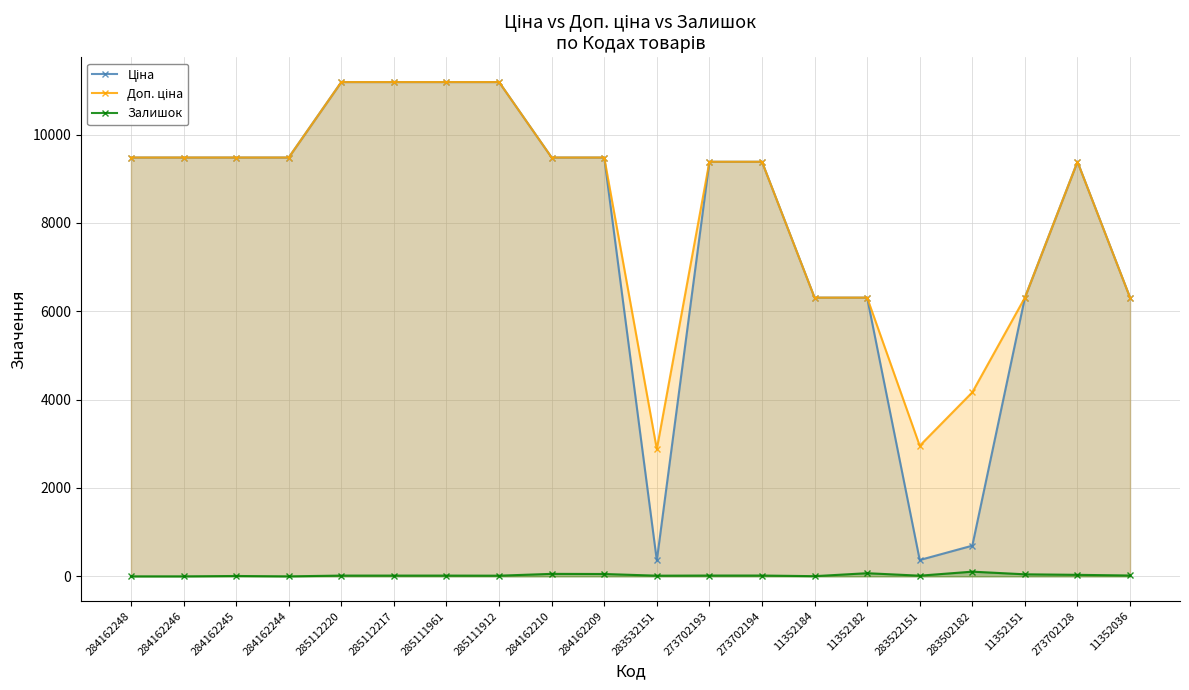

The Доп. ціна series shows 984.5 at 283502182. True or false?

False